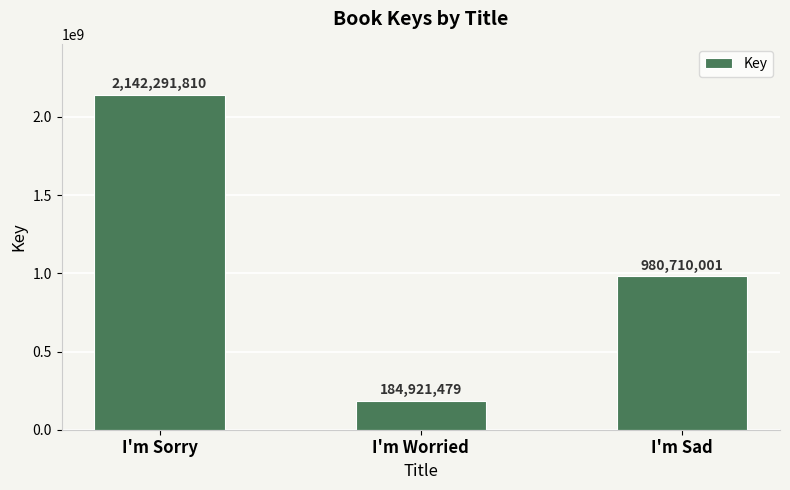

Is it true that the value at I'm Sorry is 2142291810?

True